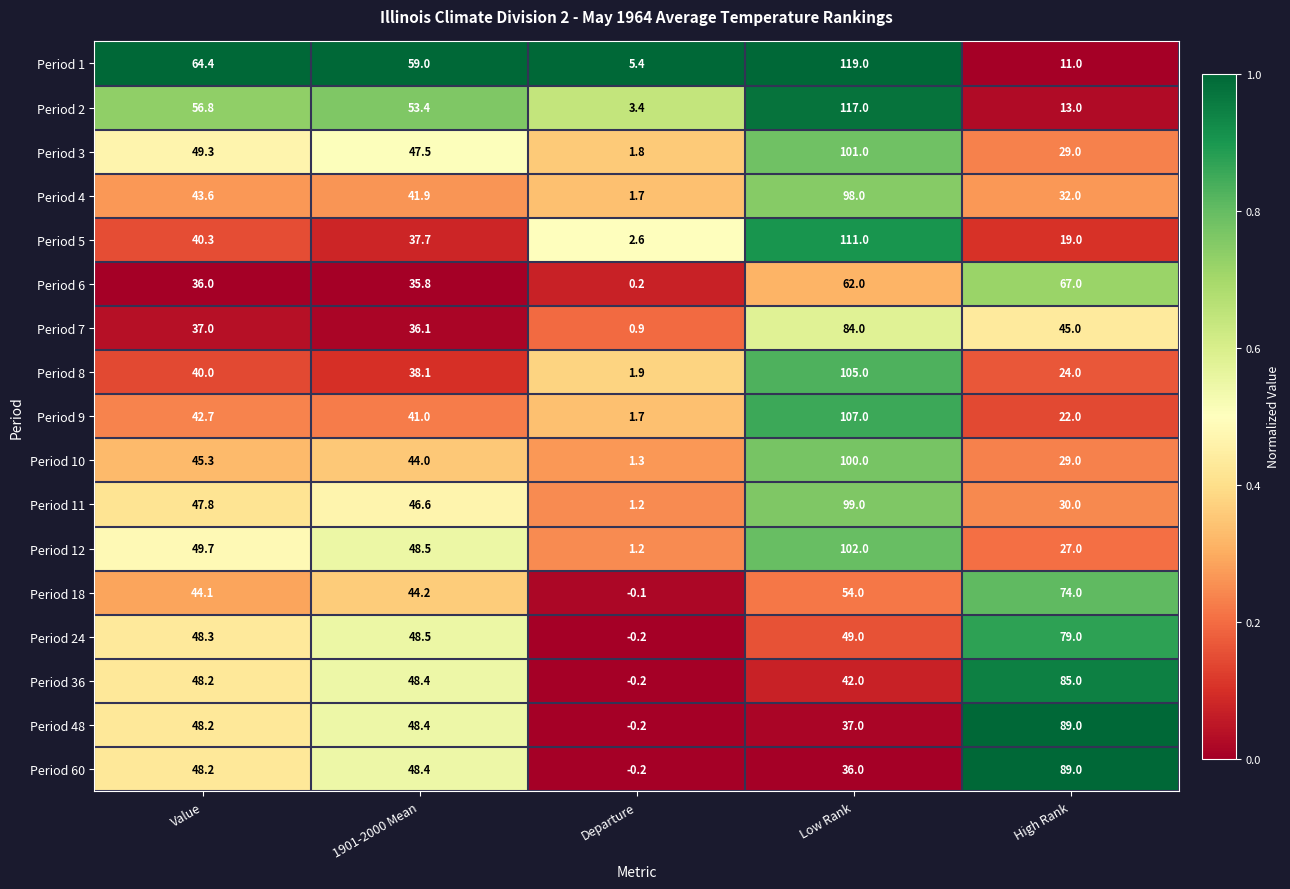

The Period 12 series shows 102.0 at Low Rank. True or false?

True